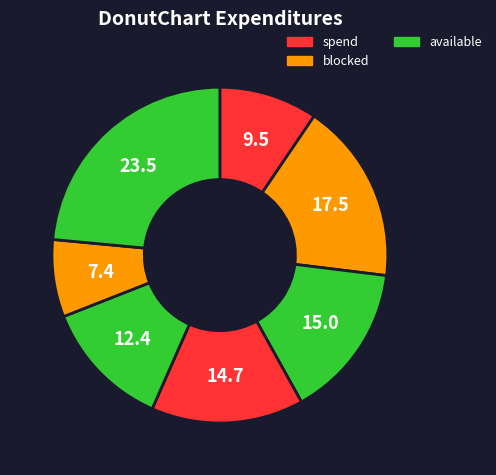

How many slices are in this pie chart?

7